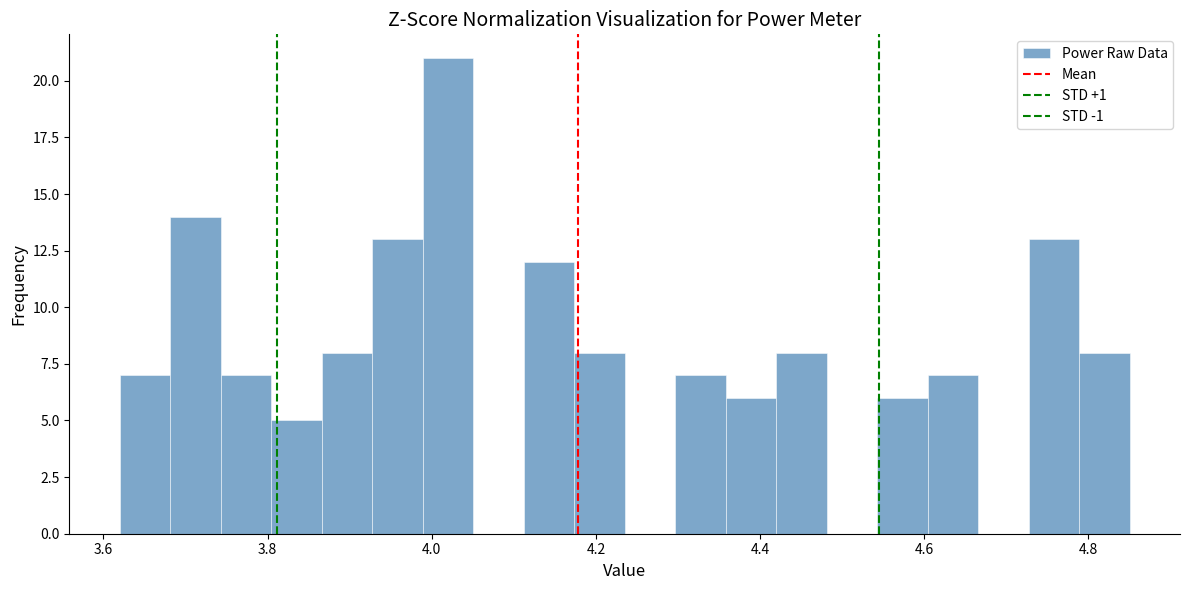

Around what value on the x-axis is the tallest bar? Give the approximate position of its centre, as read against the axis.

4.02